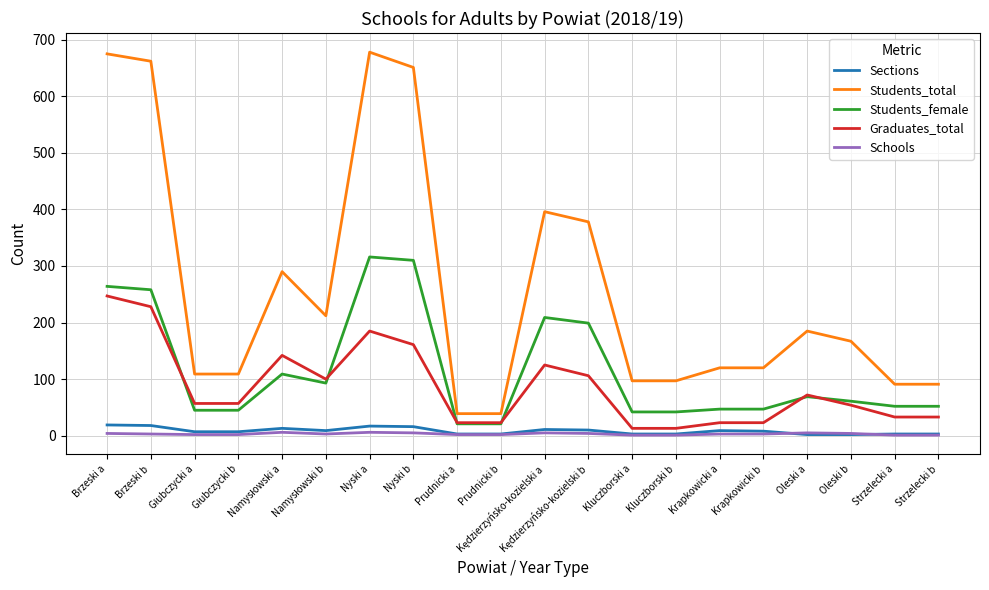

How many series are shown in this chart?

5